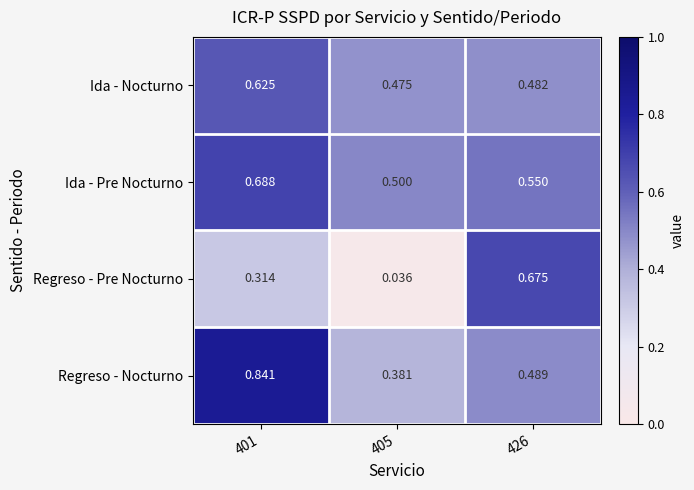

Is the value of Regreso - Pre Nocturno at 405 greater than the value of Regreso - Nocturno at 426?

No